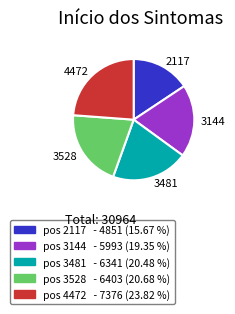

Which category has the biggest portion of the pie?

4472